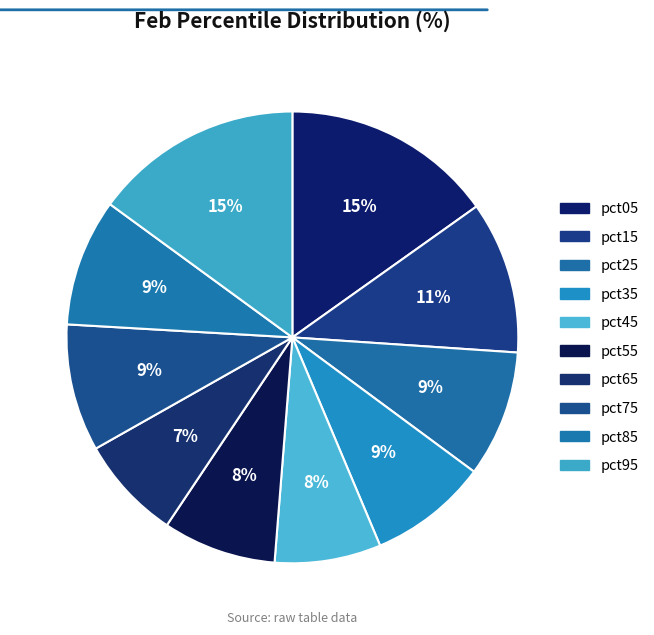

How many slices are in this pie chart?

10